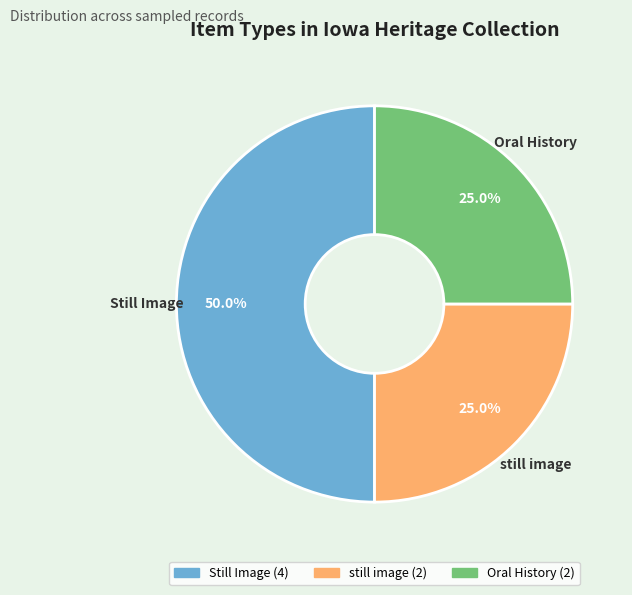

How many slices are in this pie chart?

3